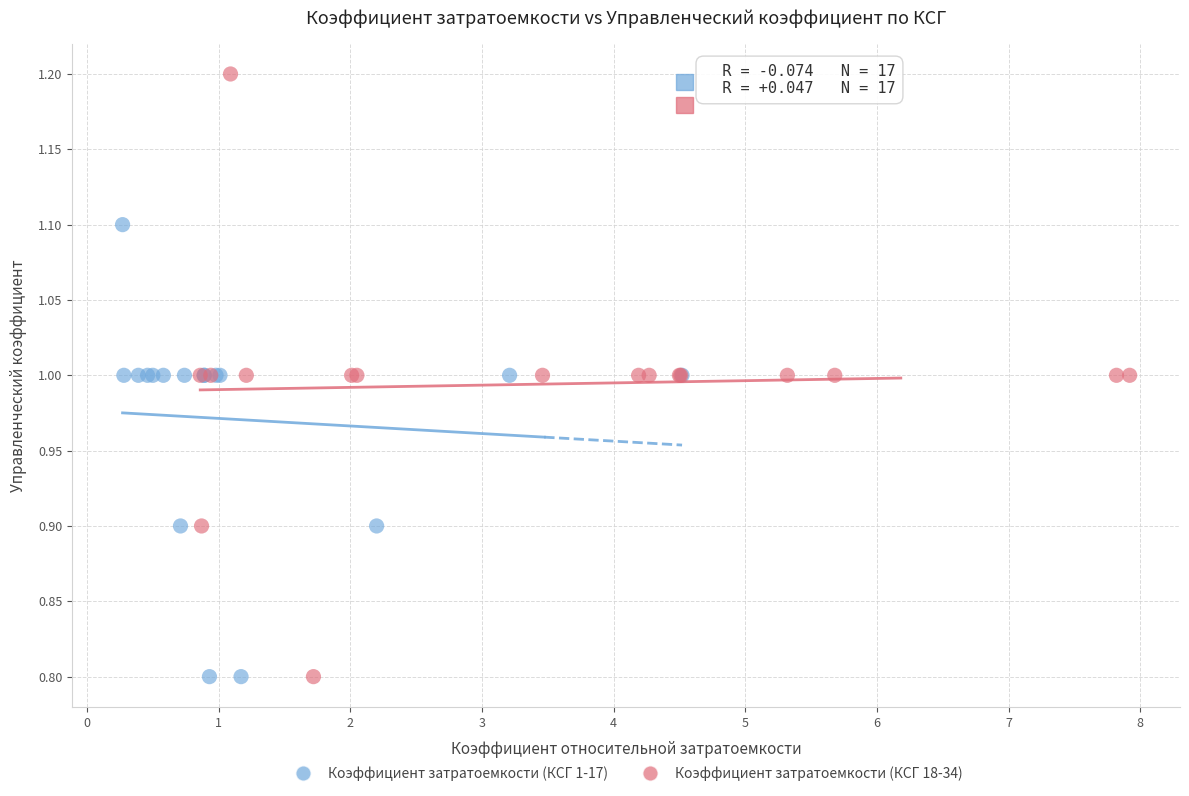

Which series has the widest spread of Y values?

Коэффициент затратоемкости (КСГ 18-34)